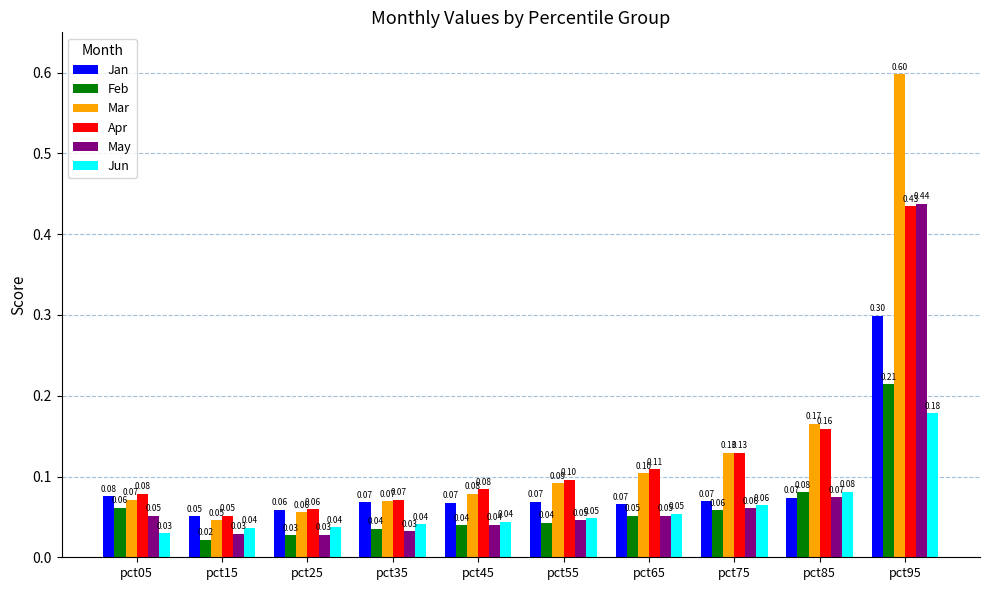

What is the sum of all Mar values?

1.4